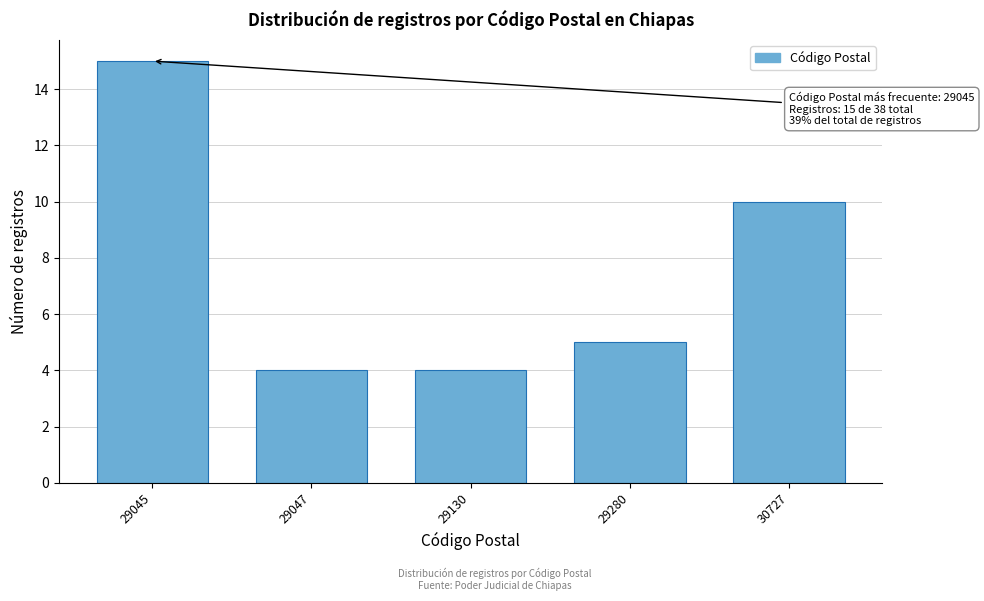

Reading left to right, extract all data points from this chart.

15	4	4	5	10